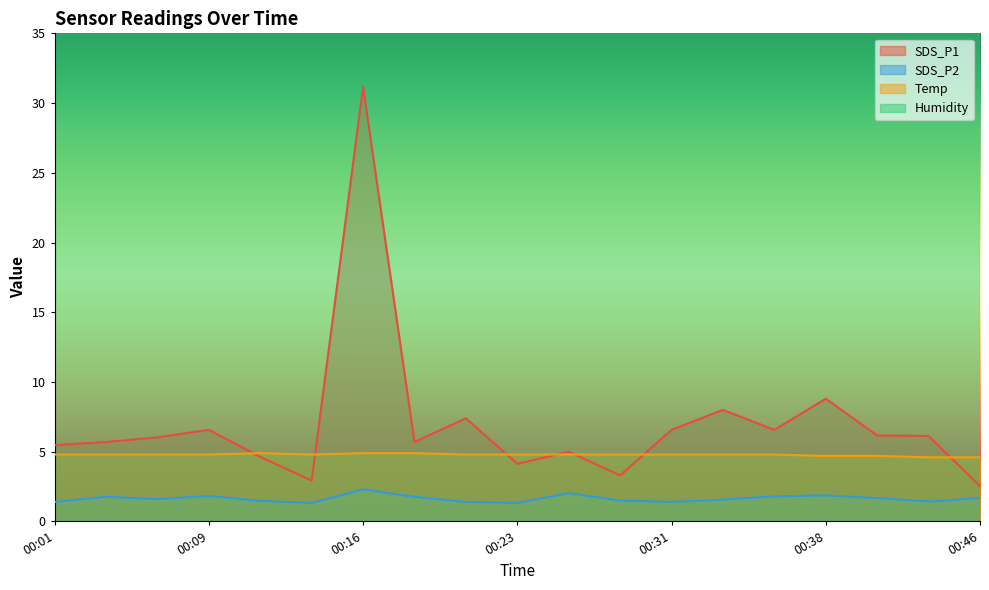

True or false: SDS_P2 and SDS_P1 intersect in this chart.

False